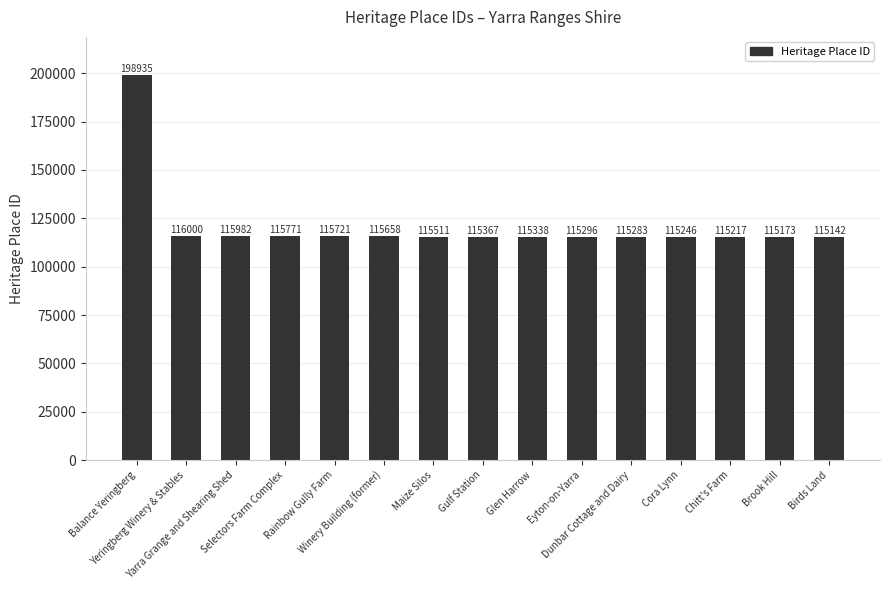

What is the sum of all values?

1815640